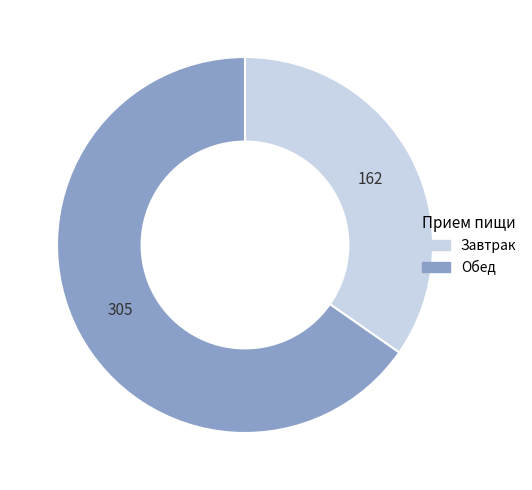

Which has a higher value, Завтрак or Обед?

Обед